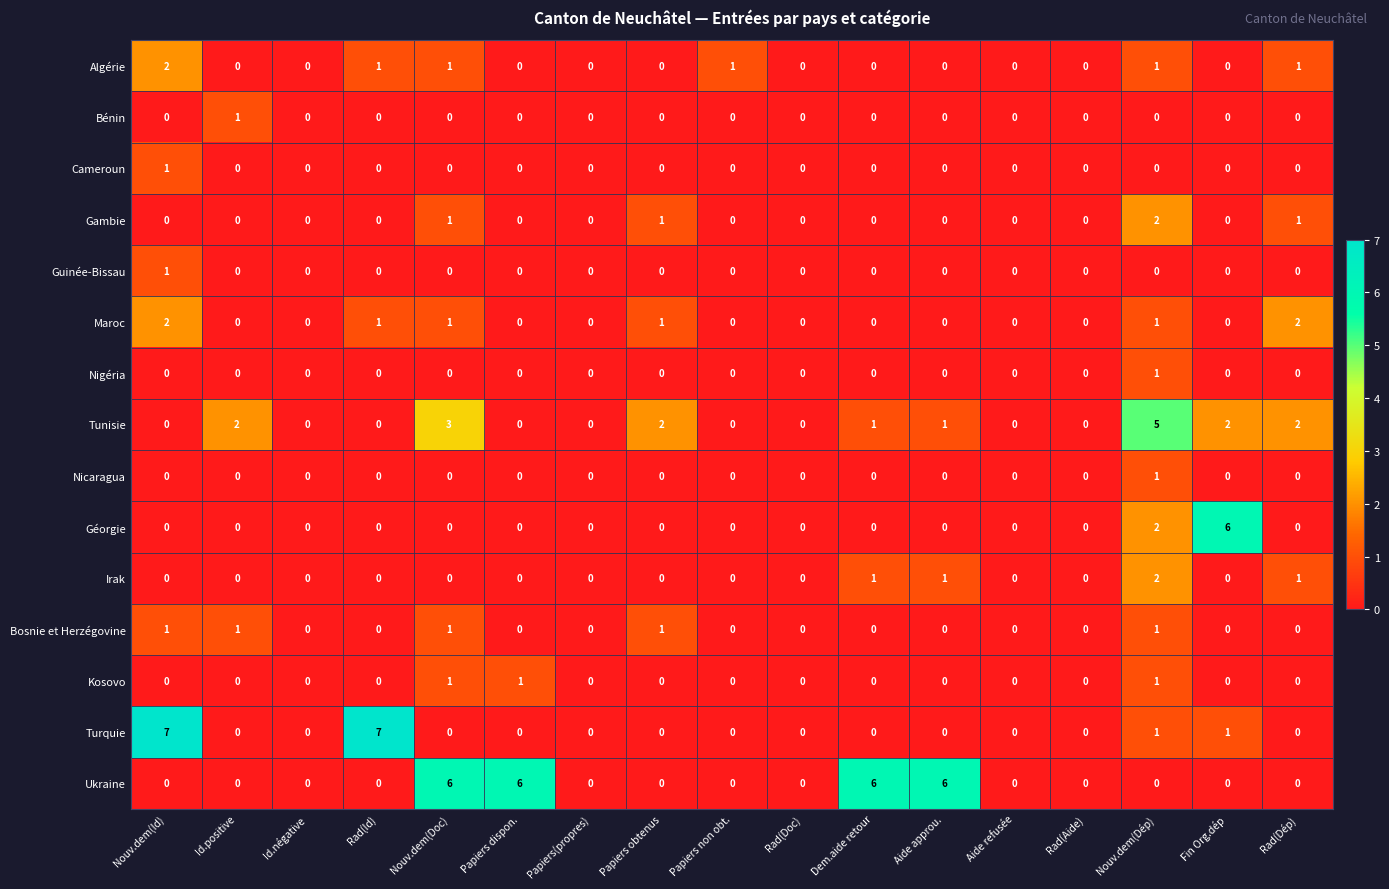

Which series has the widest spread of values?

Turquie